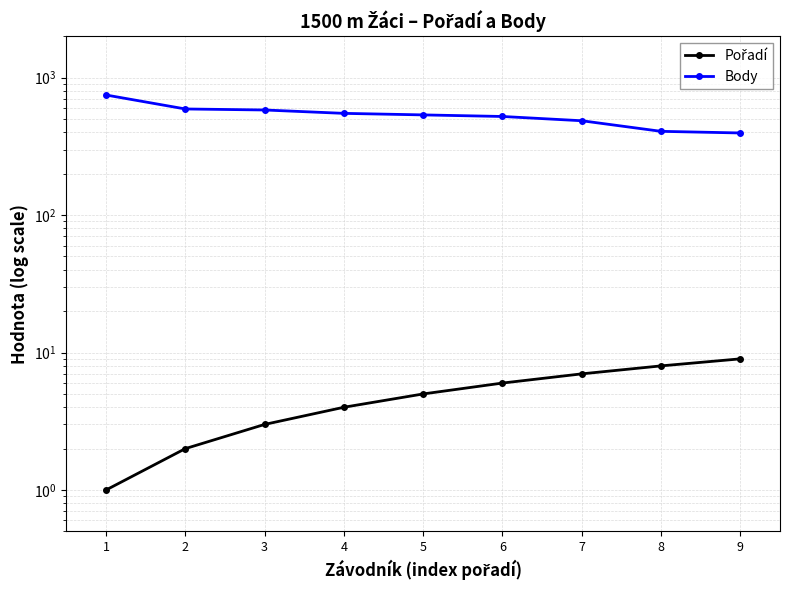

Is it true that Pořadí equals 3 at 3?

True